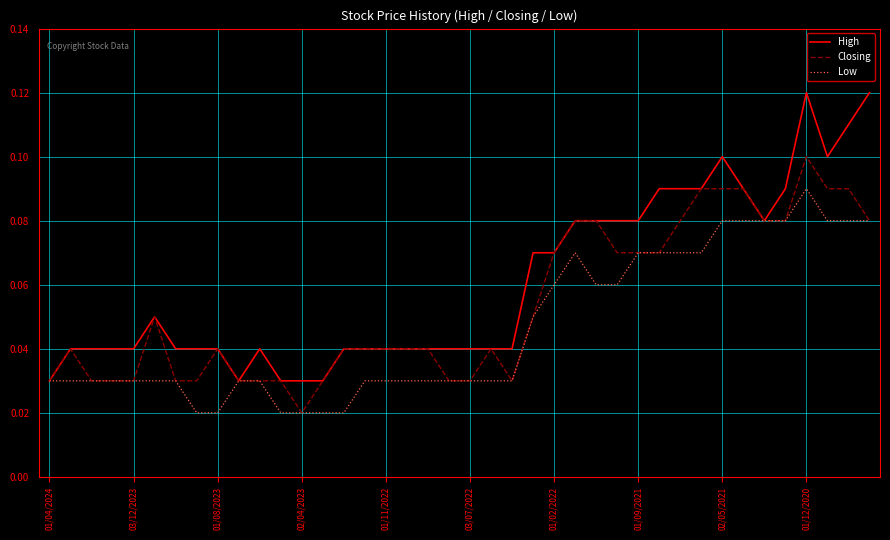

Rank the series by their average value, from lowest to highest.

Low, Closing, High